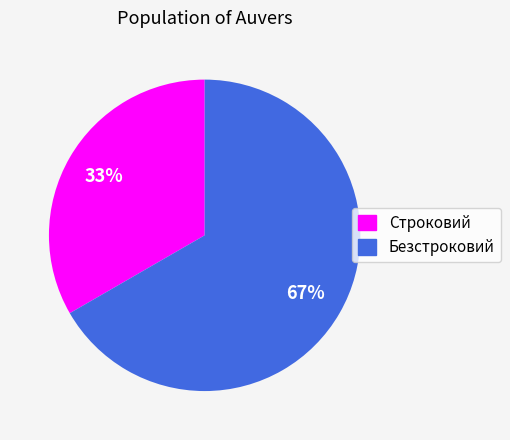

To the nearest percent, what portion does Безстроковий represent?

67%